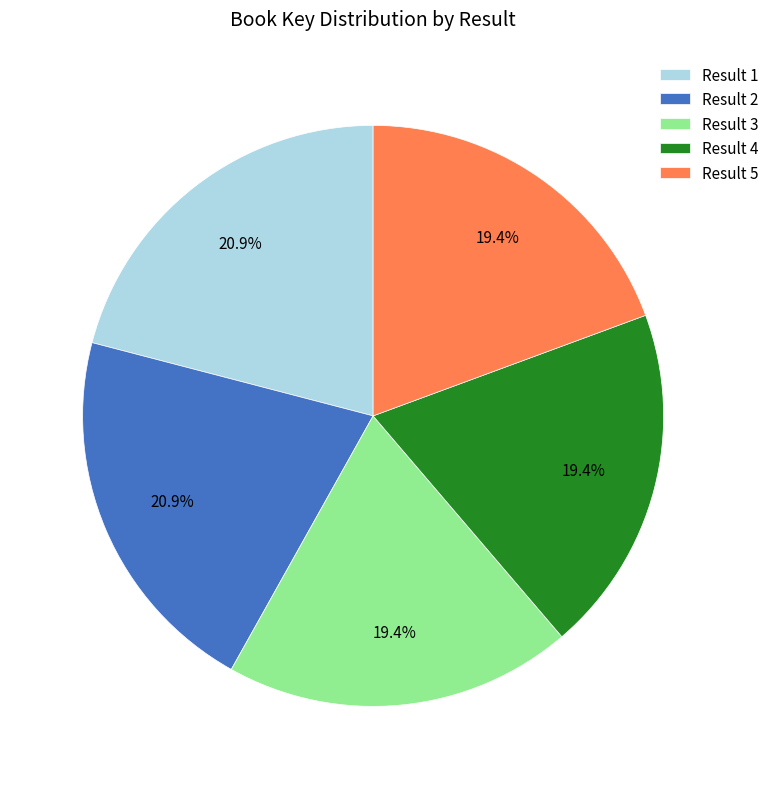

How many segments does this pie chart have?

5